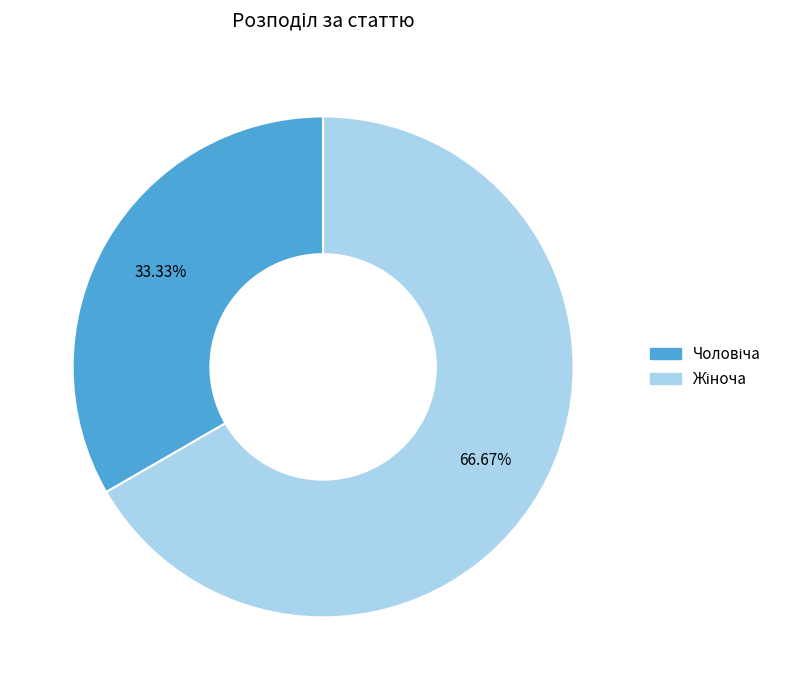

Does any single category account for the majority?

Yes